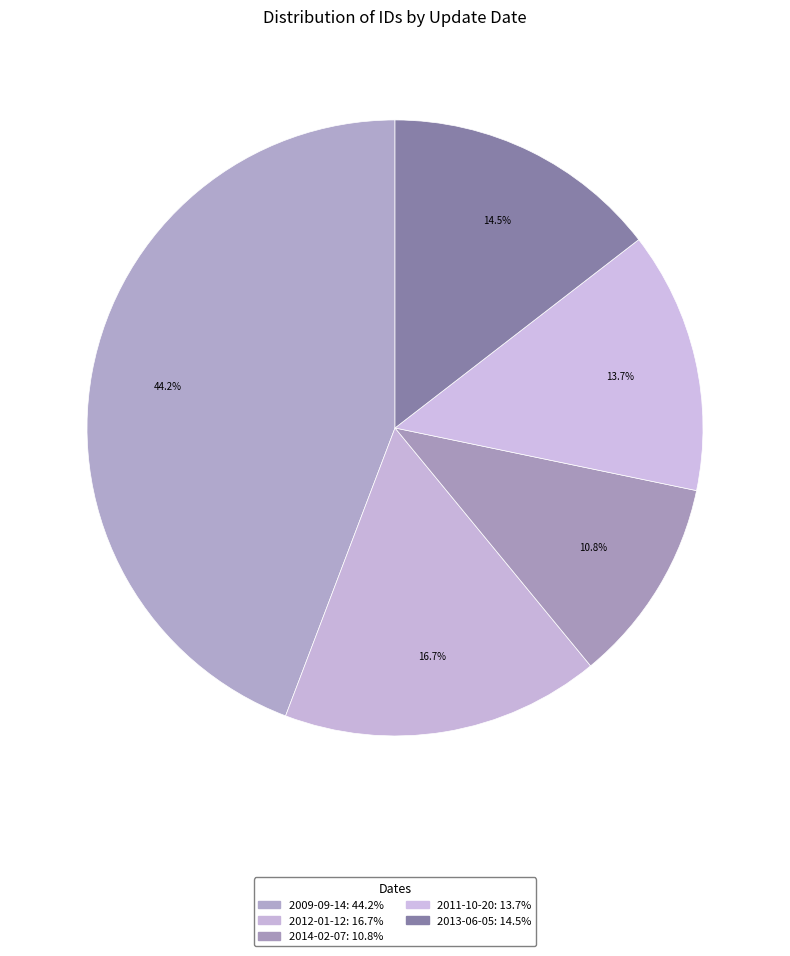

How many slices are in this pie chart?

5